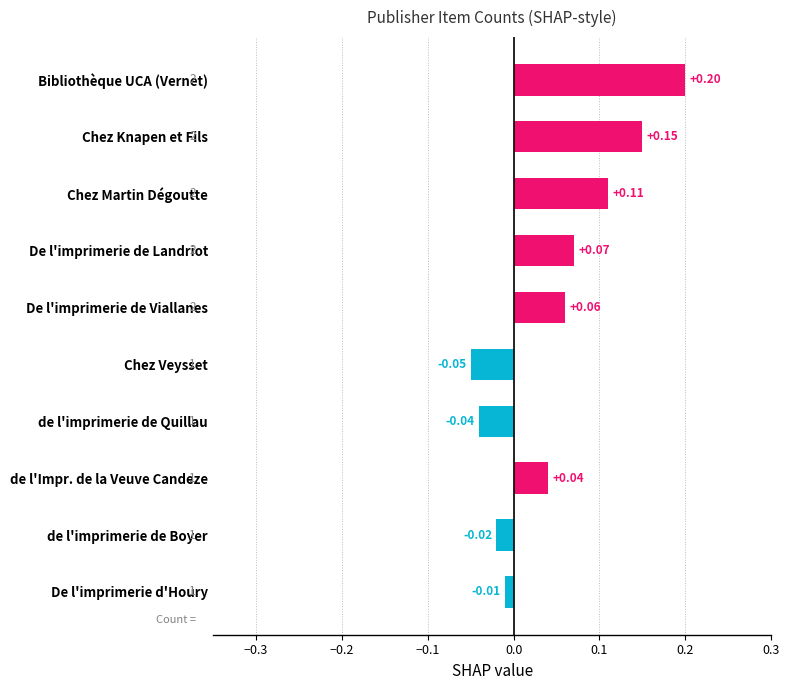

What is the label of the 7th bar from the bottom?

De l'imprimerie de Landriot